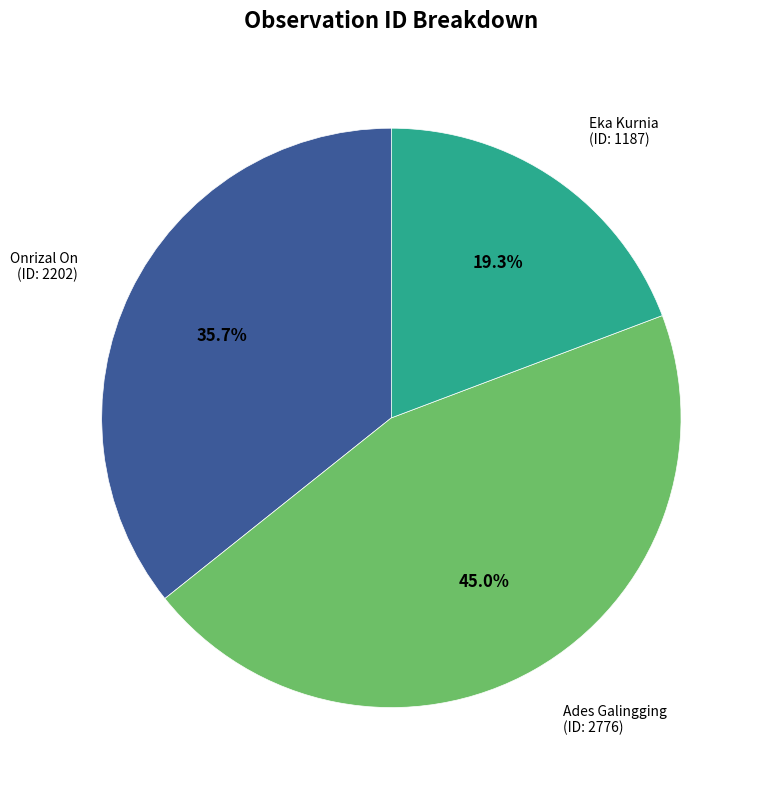

Rank the categories by value from lowest to highest.

Eka Kurnia, Onrizal On, Ades Galingging